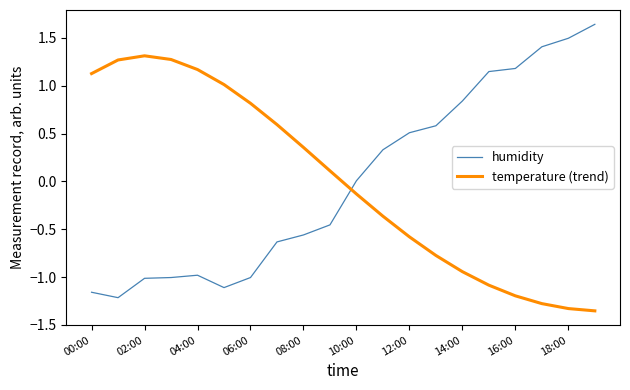

Rank the series by their maximum value, from lowest to highest.

temperature (trend), humidity